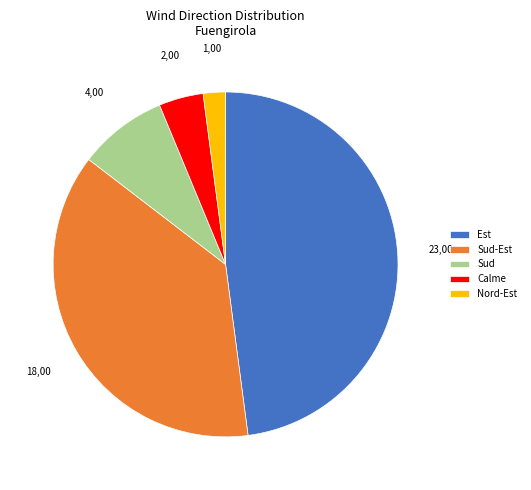

Rank the categories by value from lowest to highest.

Nord-Est, Calme, Sud, Sud-Est, Est